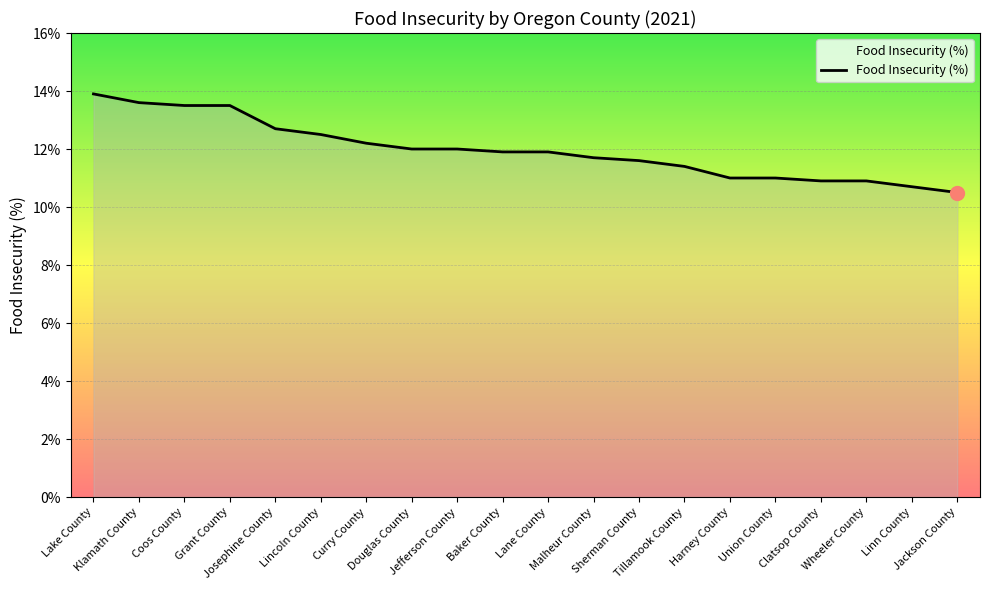

Reading left to right, transcribe all the data shown in this chart.

13.9	13.6	13.5	13.5	12.7	12.5	12.2	12.0	12.0	11.9	11.9	11.7	11.6	11.4	11.0	11.0	10.9	10.9	10.7	10.5